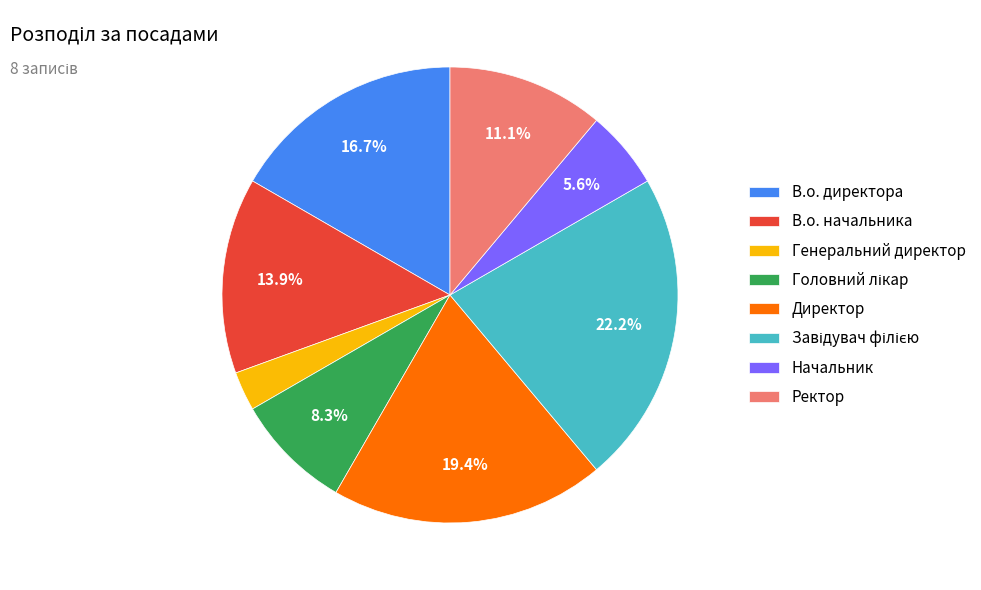

Does Начальник account for over 50% of the chart?

No